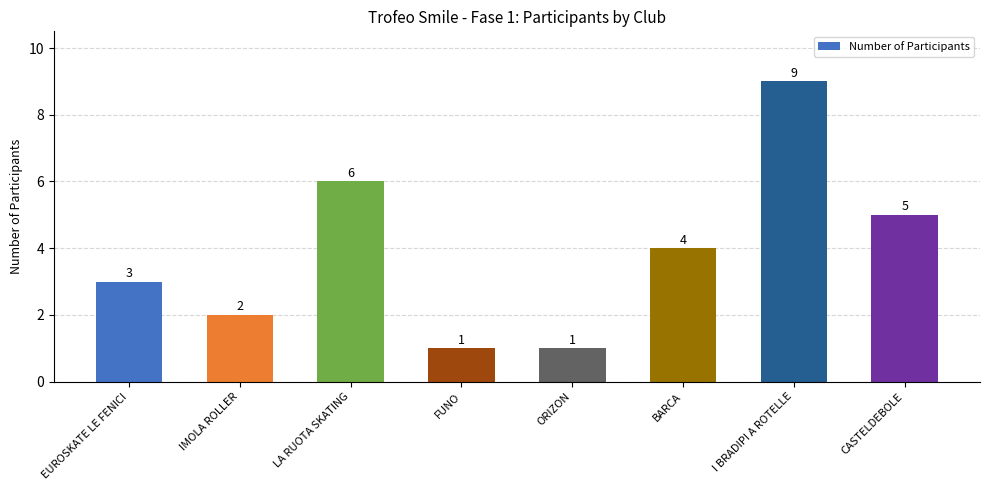

Are the bars grouped side by side (vs. stacked)?

No